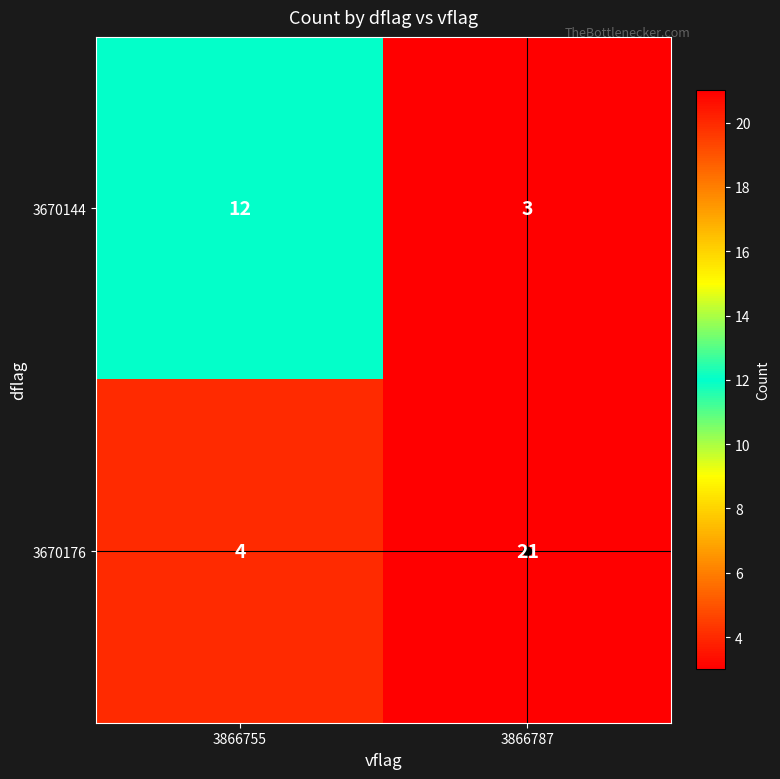

What is the difference between the 3670144 values at 3866755 and 3866787?

9